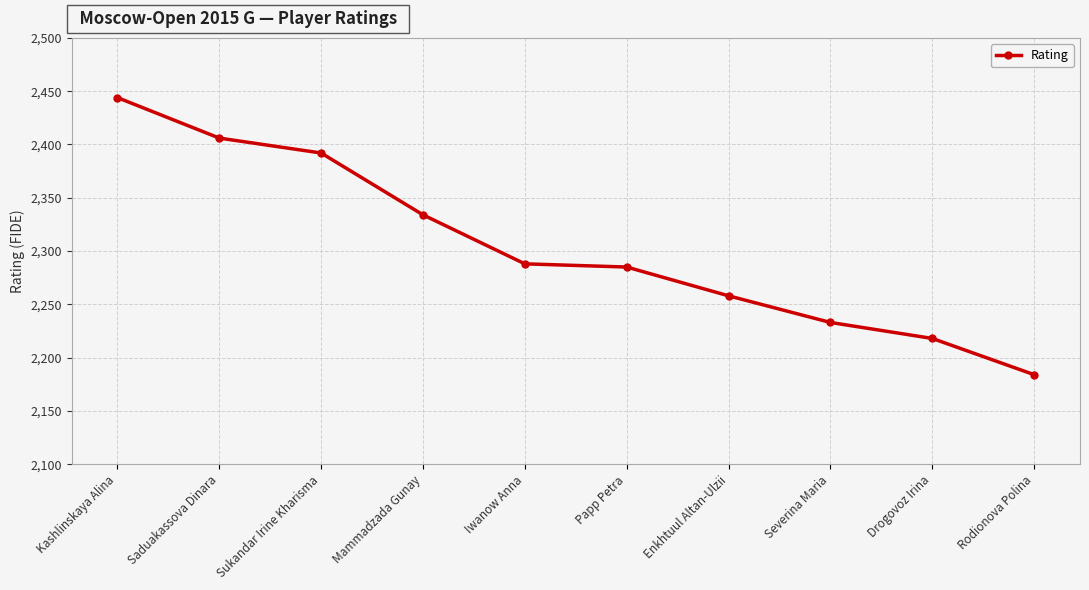

What position from the right is Saduakassova Dinara?

9